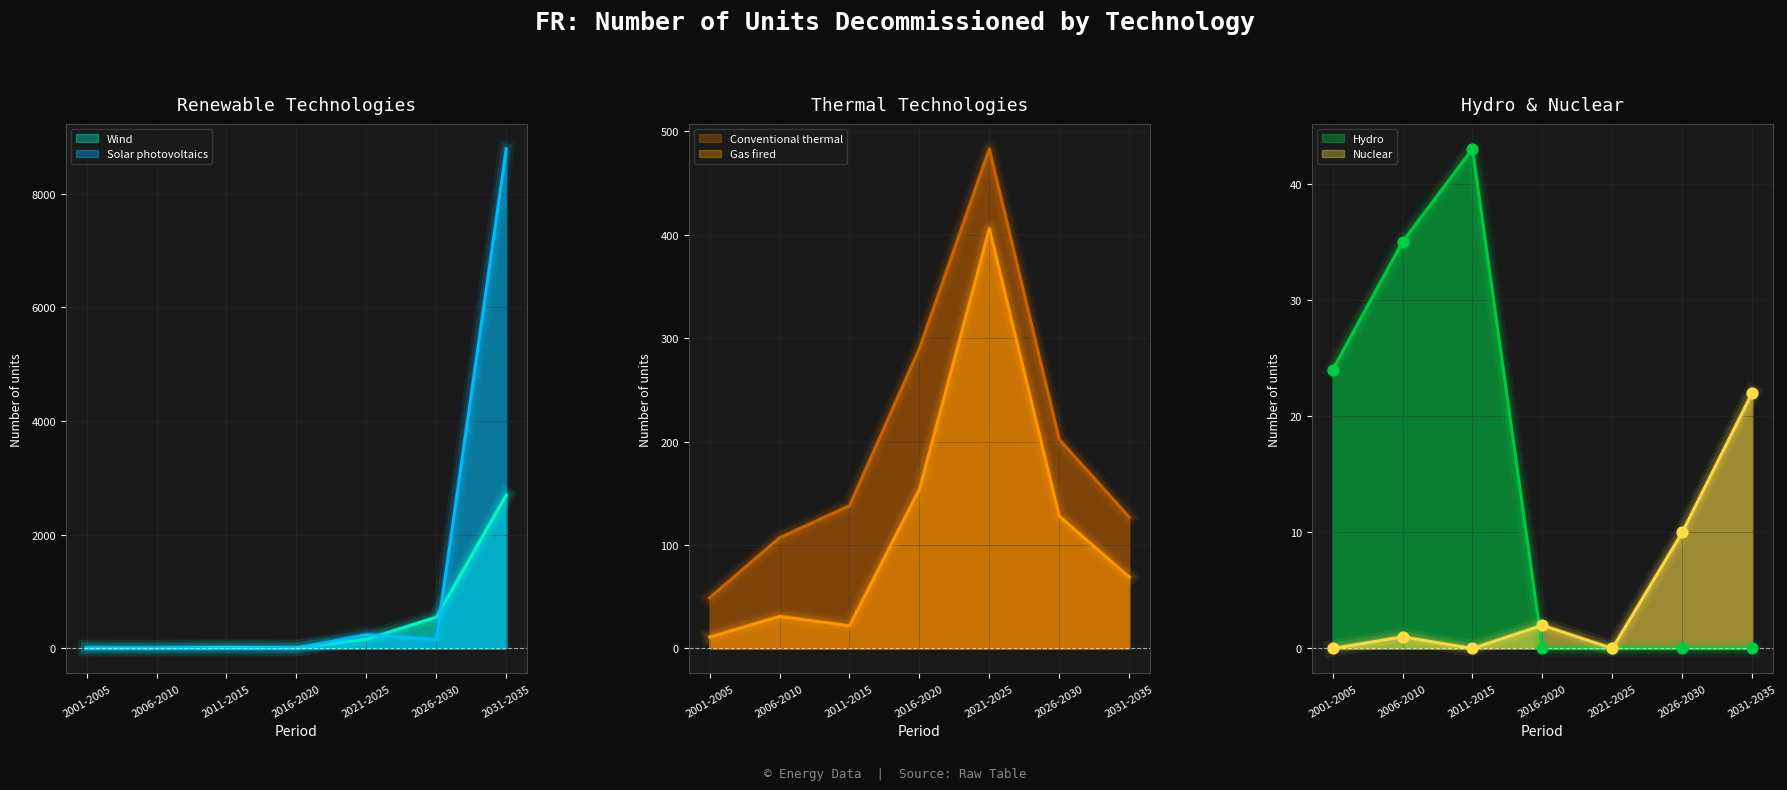

Which series contains the highest Y value?

Solar photovoltaics